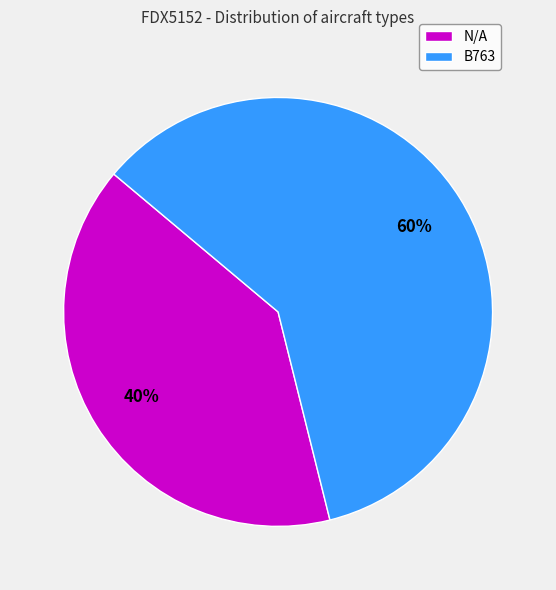

True or false: B763 accounts for 60% of the total.

True